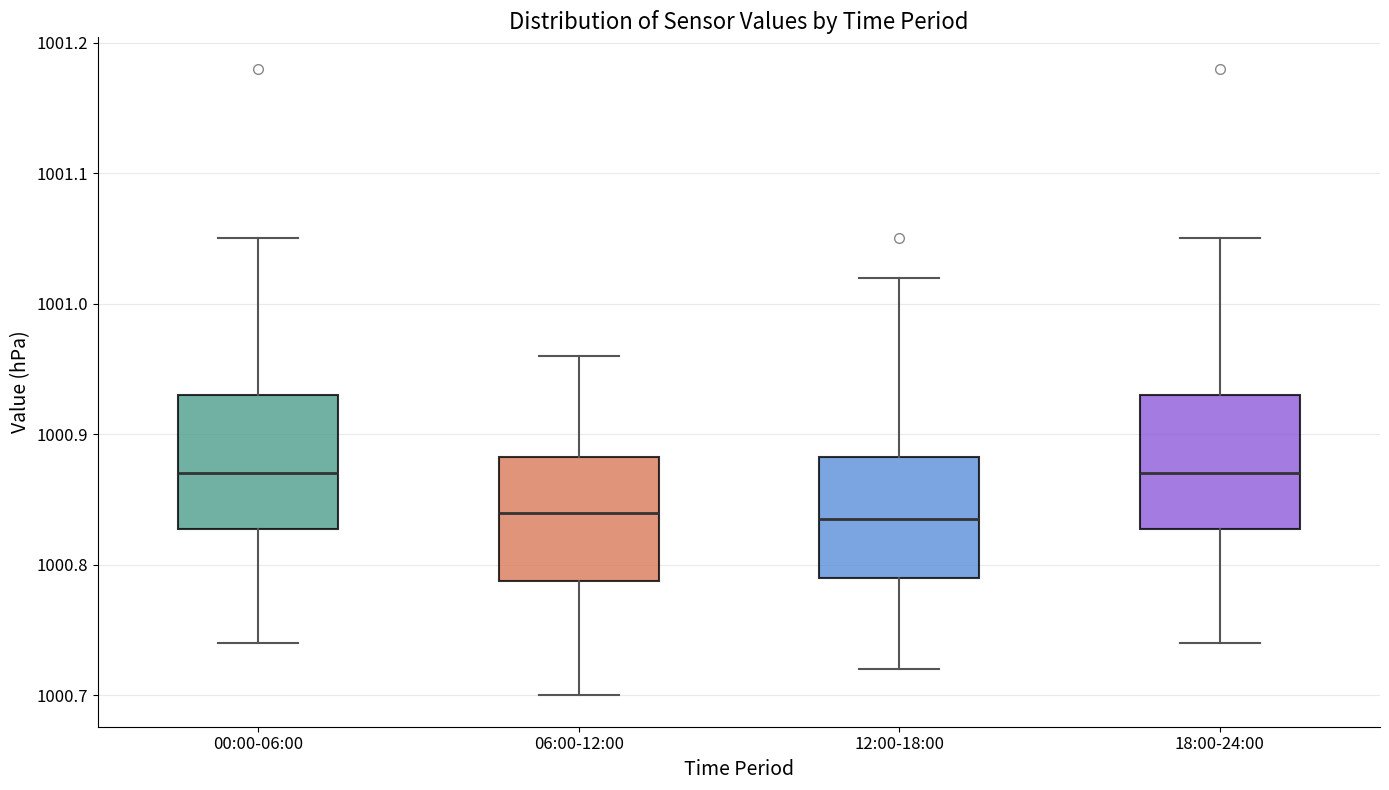

Reading left to right, transcribe this box plot: for each box, give where its median line is, the range the box spans, and where its two whiskers end, as read against the y-axis. The values are not printed on the chart, so give them approximately, as read against the axis.

00:00-06:00: median 1000.87, box 1000.83 to 1000.93, whiskers 1000.74 to 1001.05
06:00-12:00: median 1000.84, box 1000.79 to 1000.88, whiskers 1000.70 to 1000.96
12:00-18:00: median 1000.84, box 1000.79 to 1000.88, whiskers 1000.72 to 1001.02
18:00-24:00: median 1000.87, box 1000.83 to 1000.93, whiskers 1000.74 to 1001.05